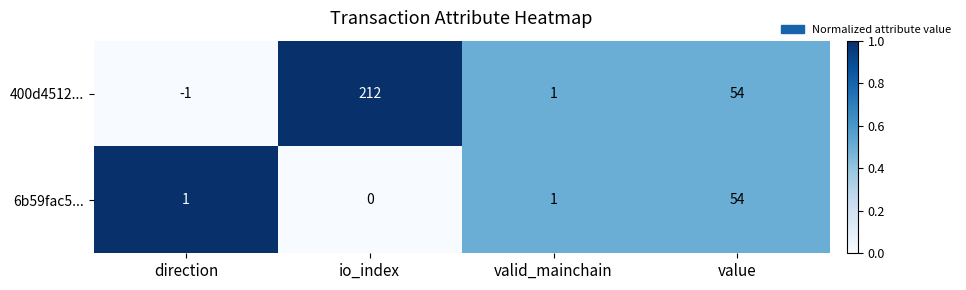

The value of 400d4512... at direction is -1. True or false?

True